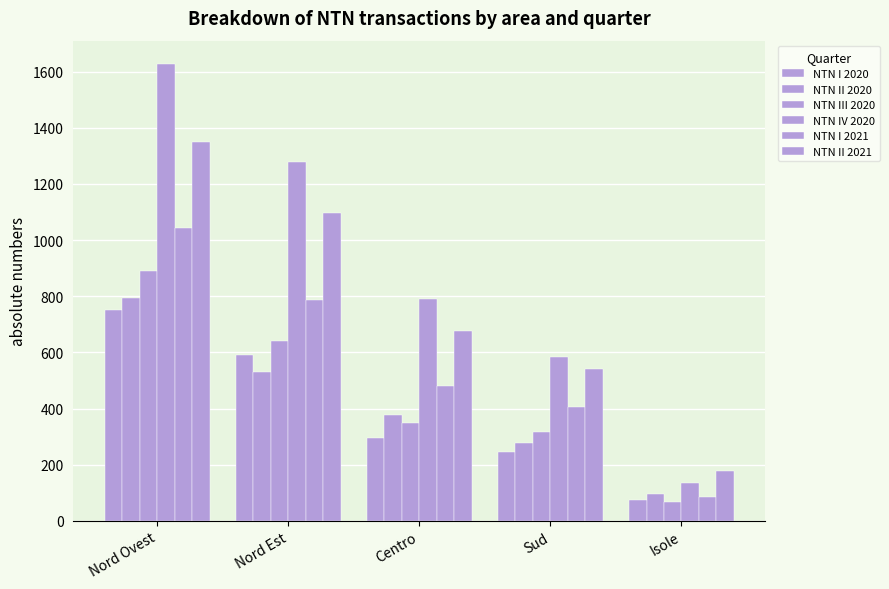

What is the average value of the NTN I 2020 series?

391.1